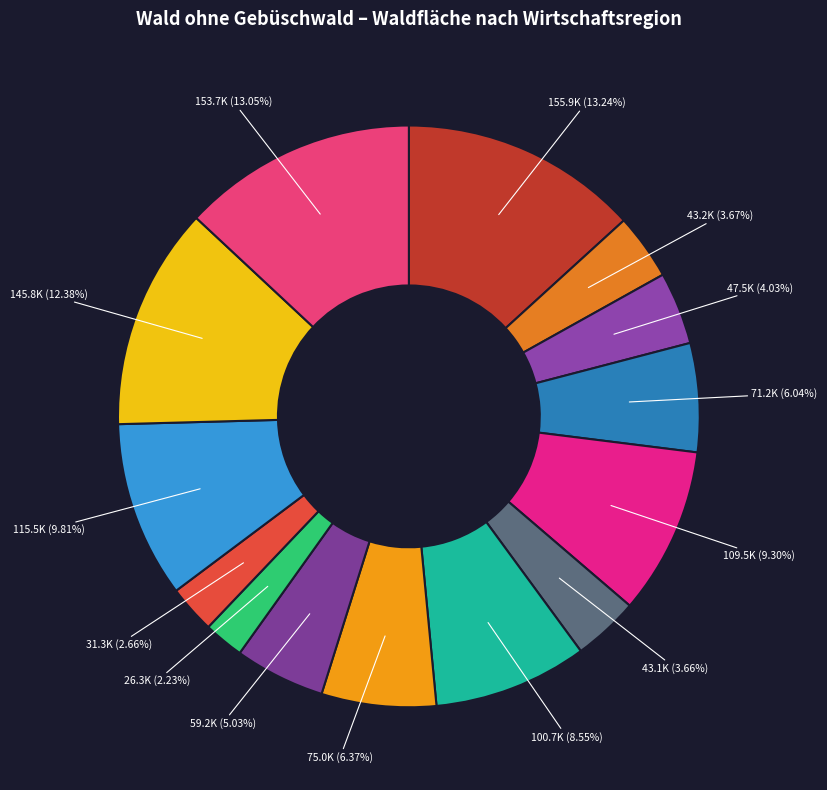

Which category has the biggest portion of the pie?

Jura West